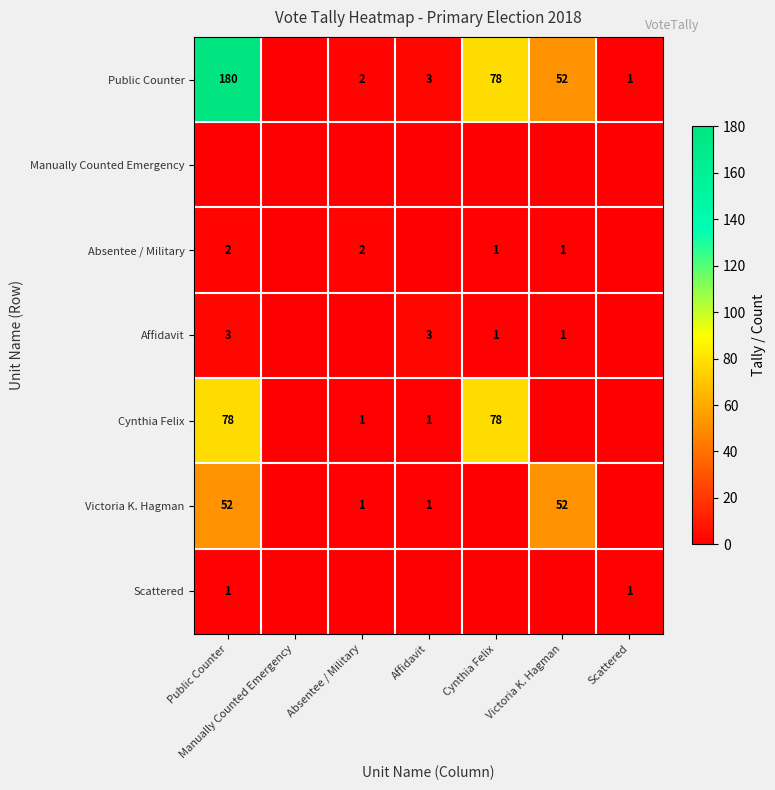

The value of Victoria K. Hagman at Public Counter is 52. True or false?

True